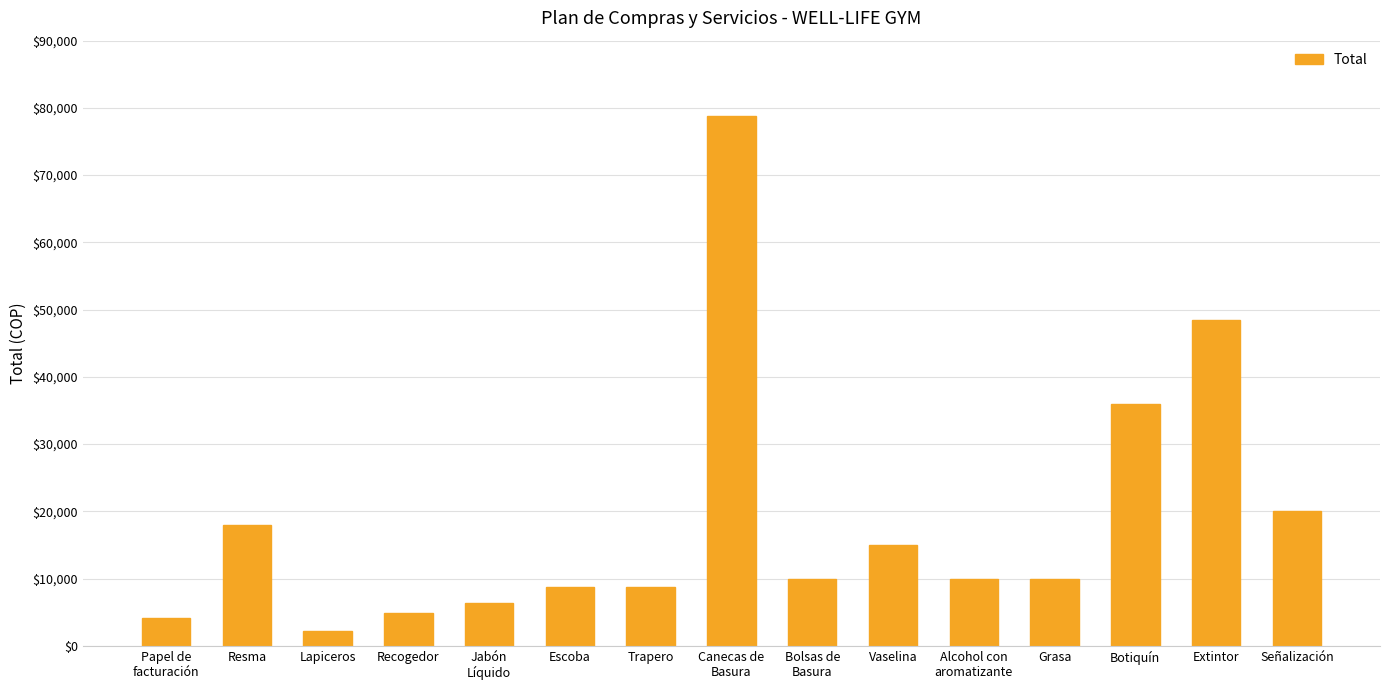

At which category does the chart reach its minimum across all series?

Lapiceros